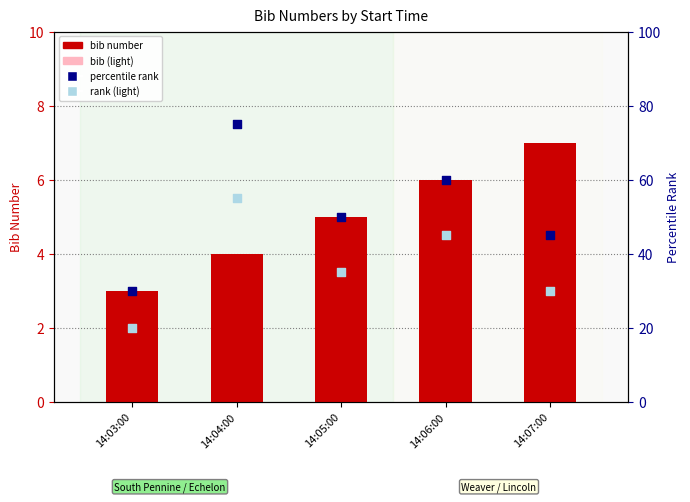

What are all the series names shown in the legend?

bib number, bib (light), percentile rank, rank (light)